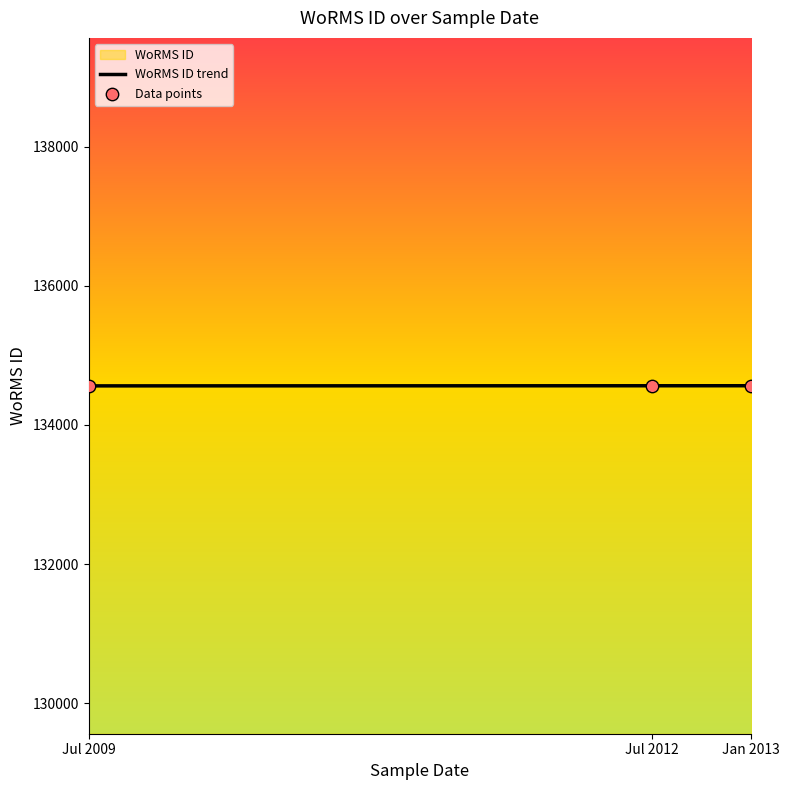

What is the lowest value of the WoRMS ID trend series?

134562.0